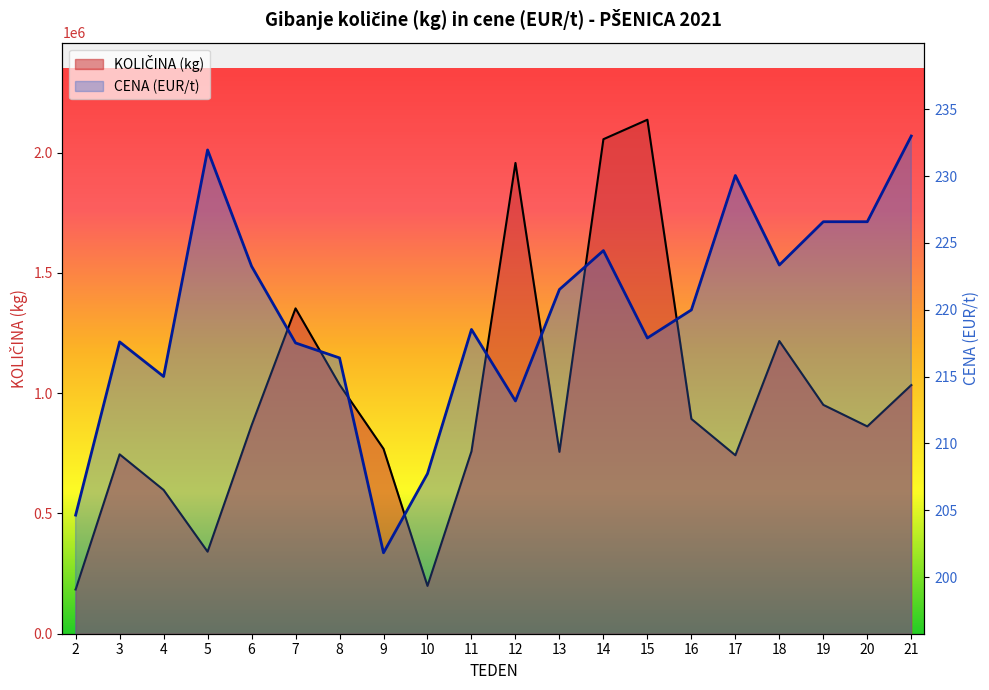

What is the minimum value shown in the chart?

201.8